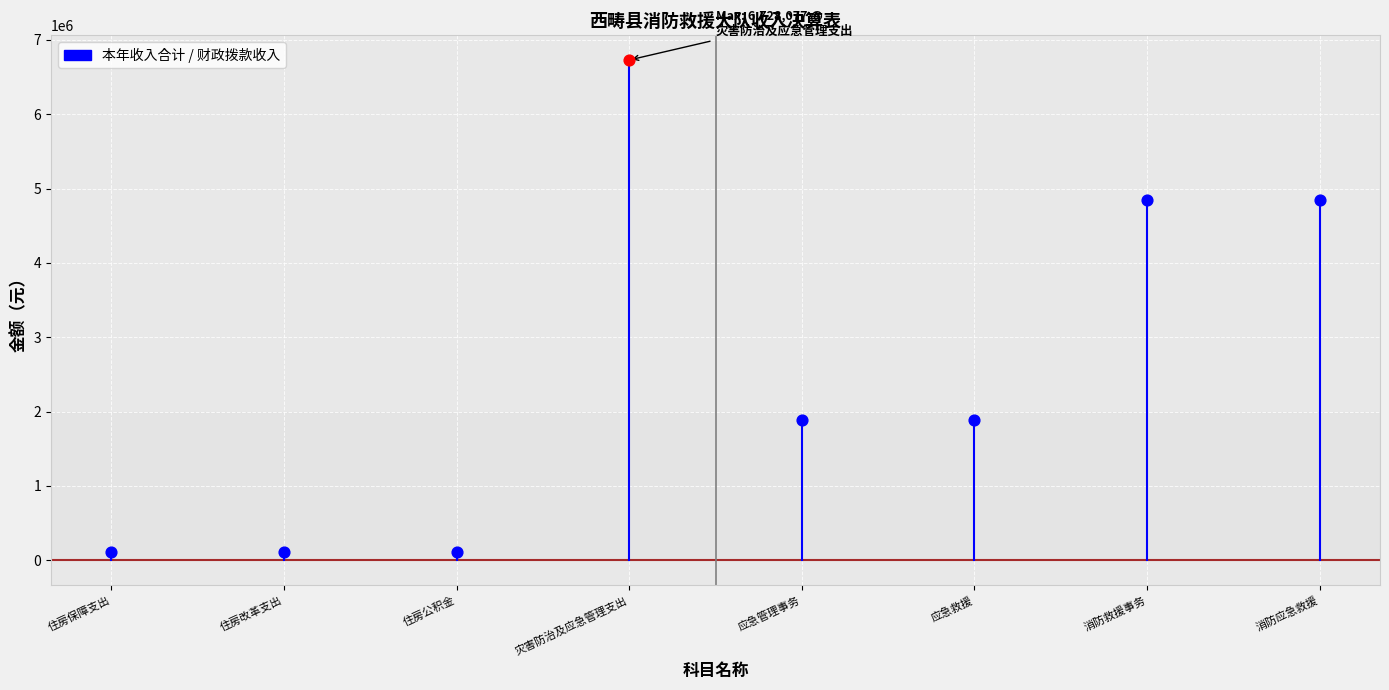

Between 住房改革支出 and 住房保障支出, which is larger?

住房改革支出